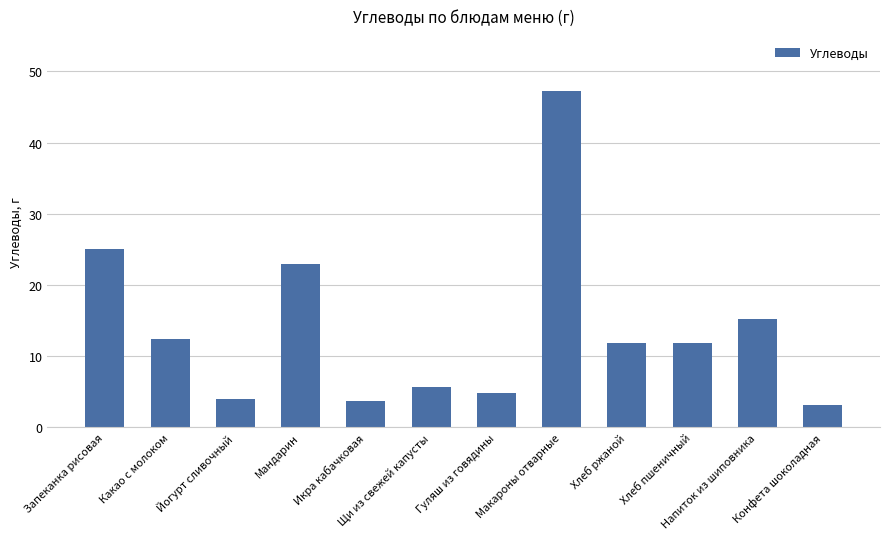

The chart shows a value of 17.1 at Хлеб ржаной. True or false?

False